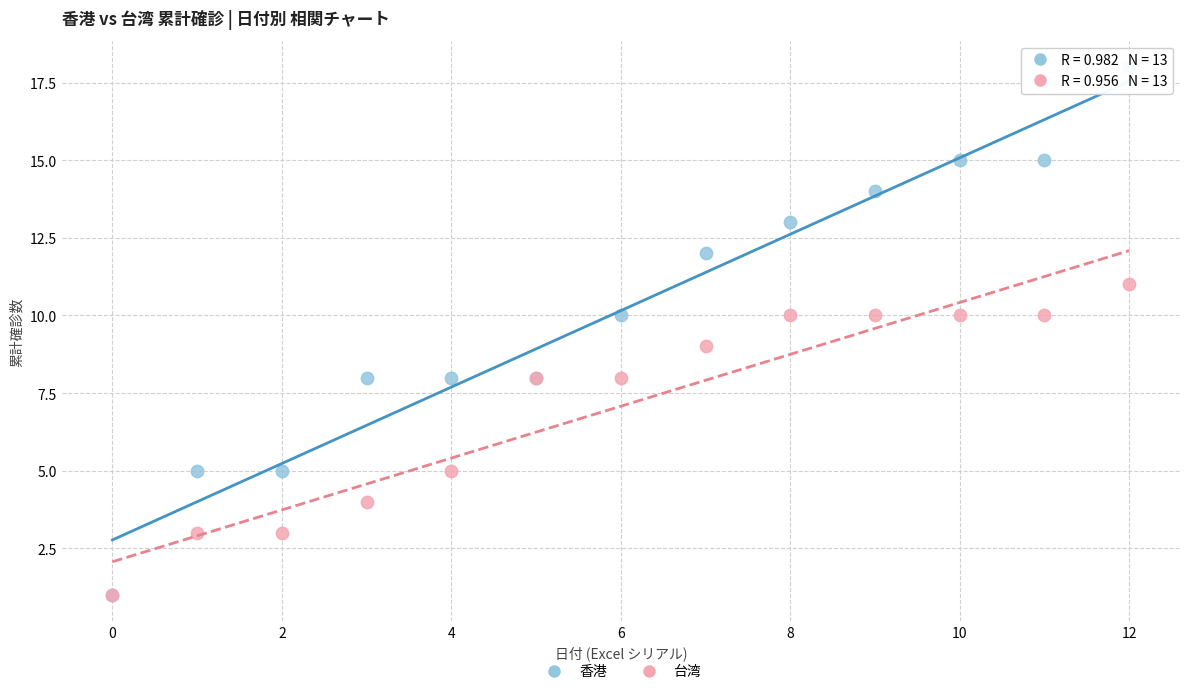

Which series contains the highest Y value?

香港